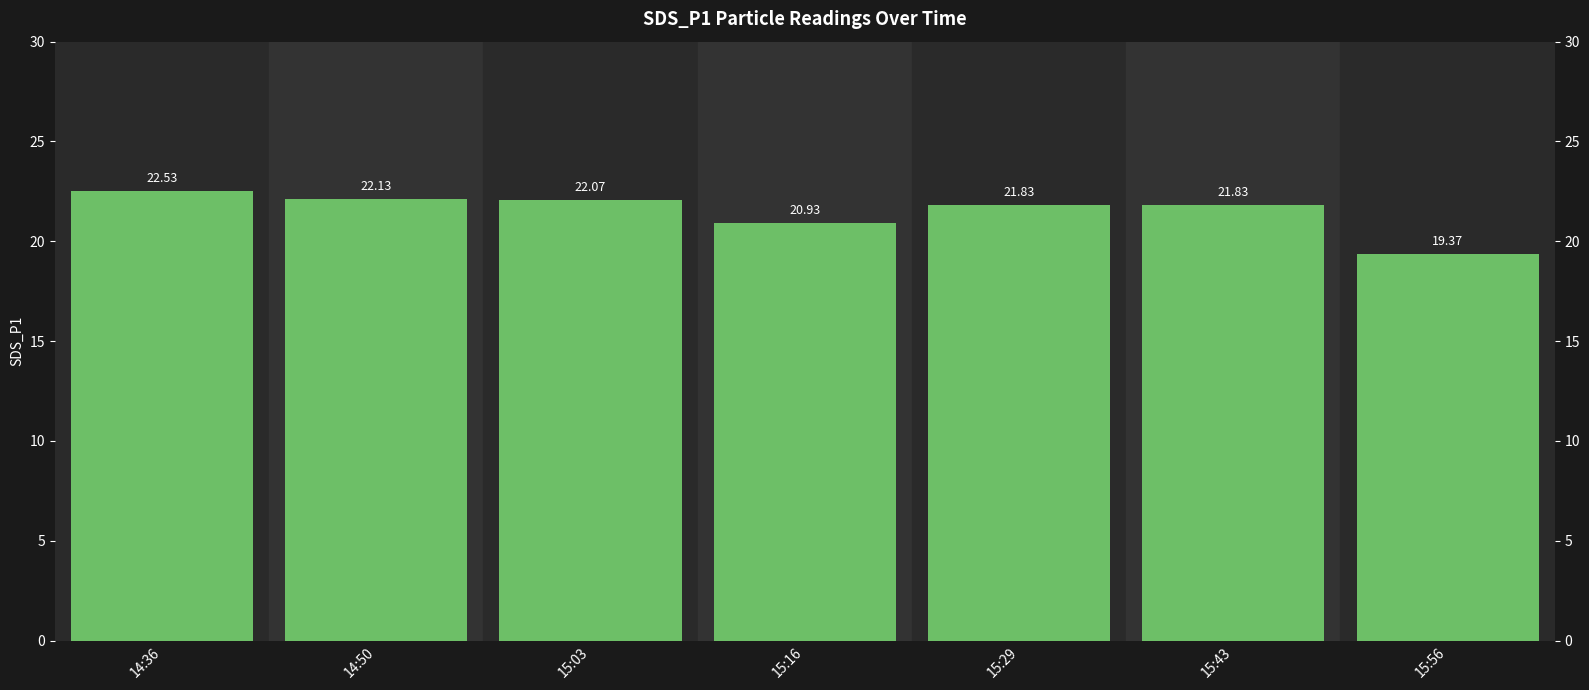

At which label is the value closest to 20?

15:56